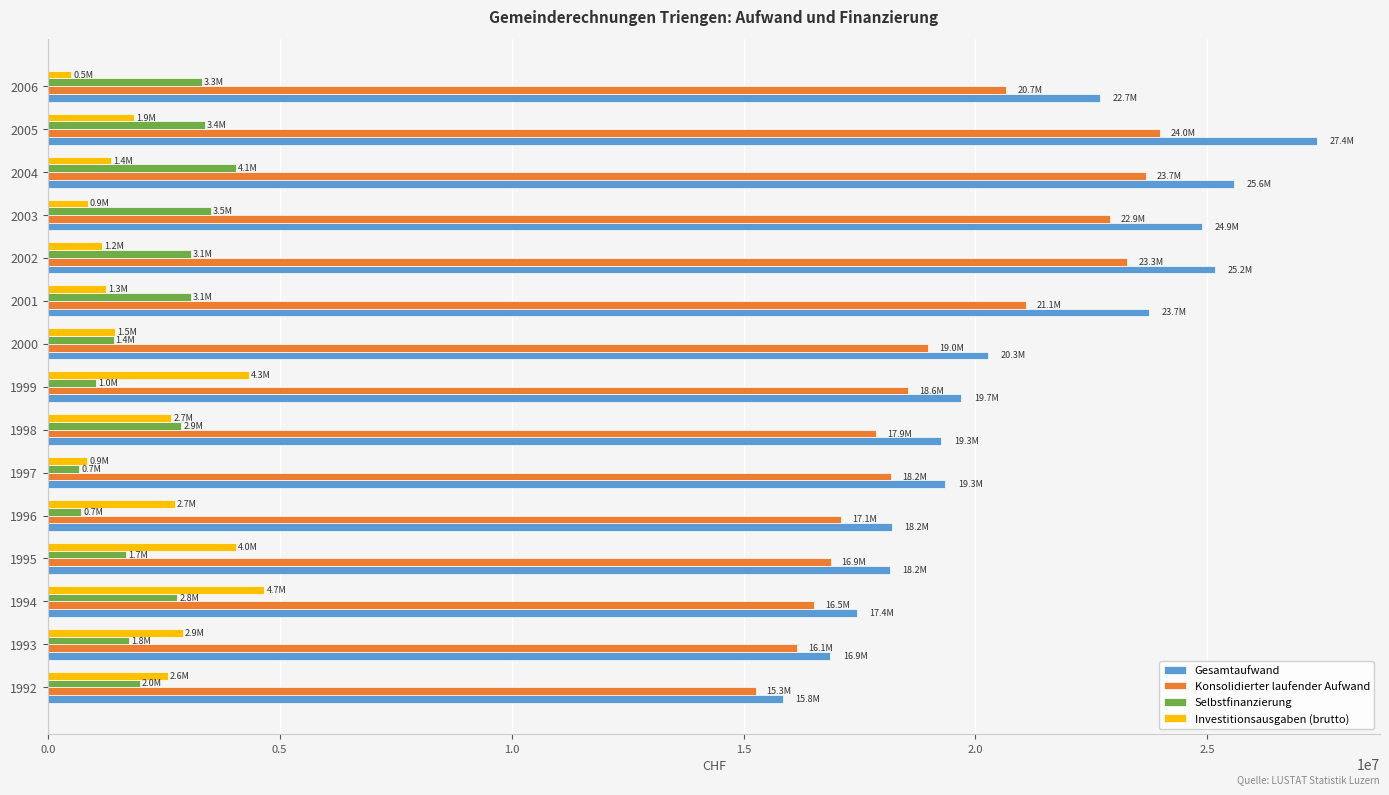

At which category is the sum across all series the highest?

2005